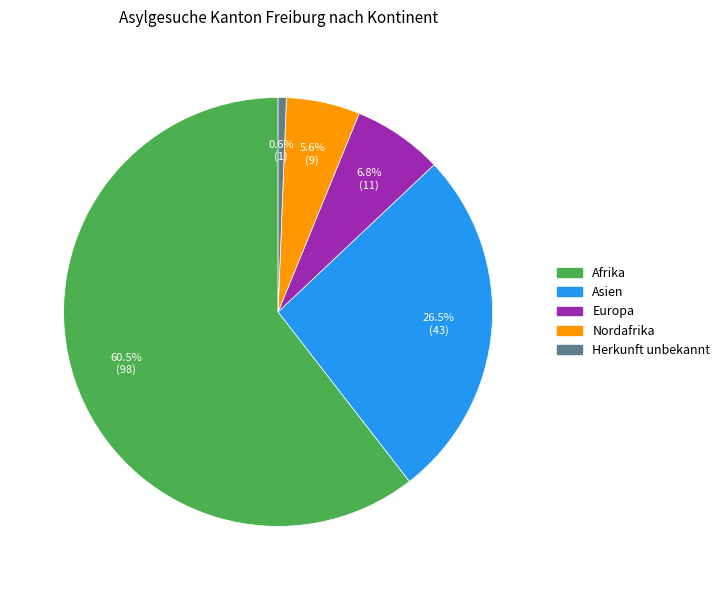

Is there a majority slice in this chart?

Yes